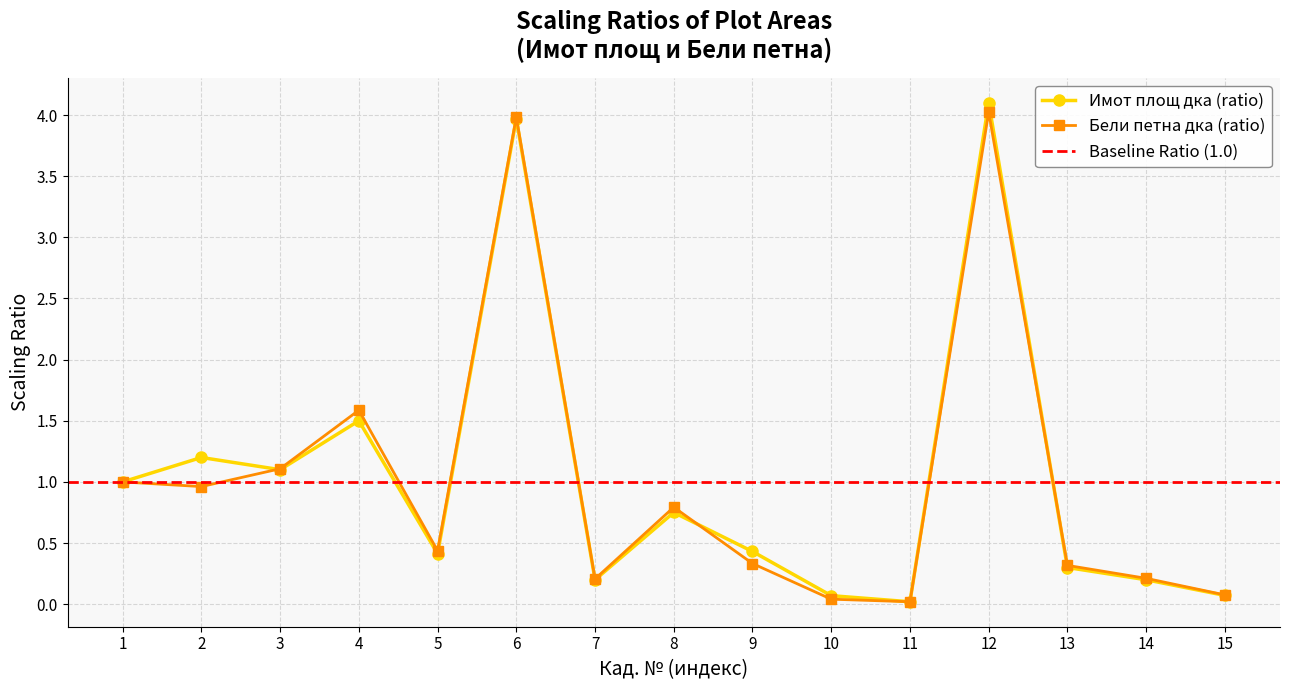

True or false: Имот площ дка has more than 1 interior local peaks.

True